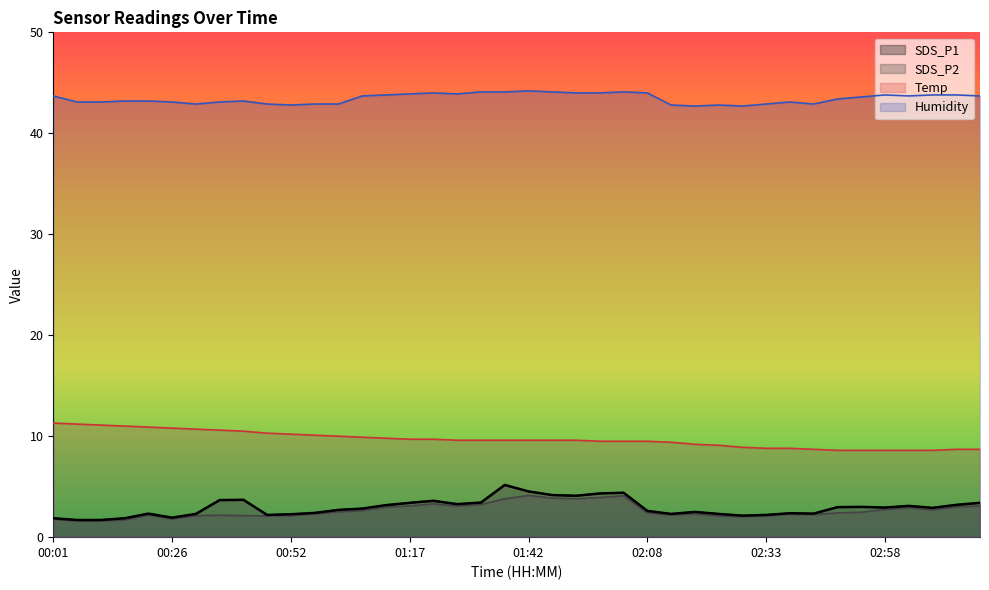

What is the difference between the highest and lowest values at 03:08?

41.1